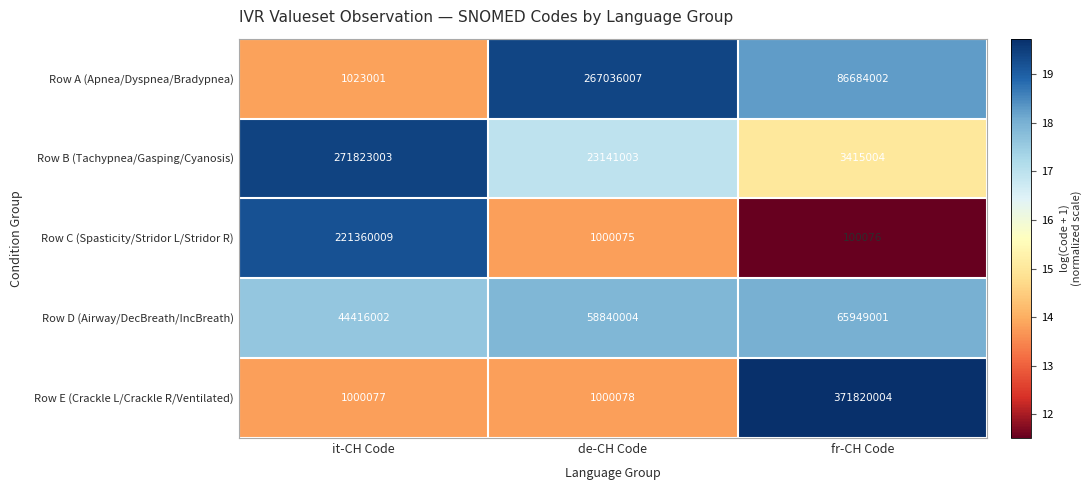

Which series has the largest range (max minus min)?

Row E (Crackle L/Crackle R/Ventilated)